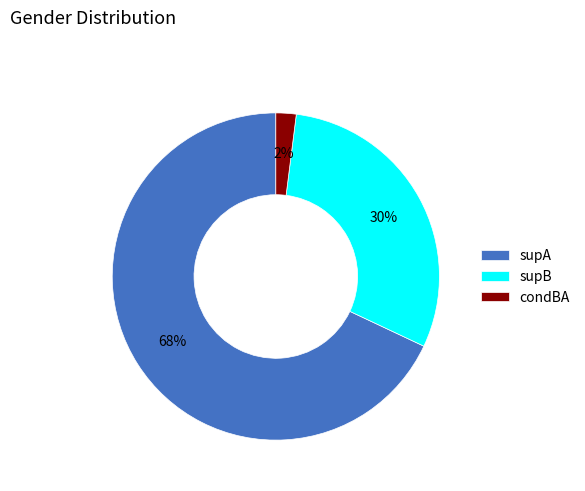

Which slice represents more than half of the pie?

supA